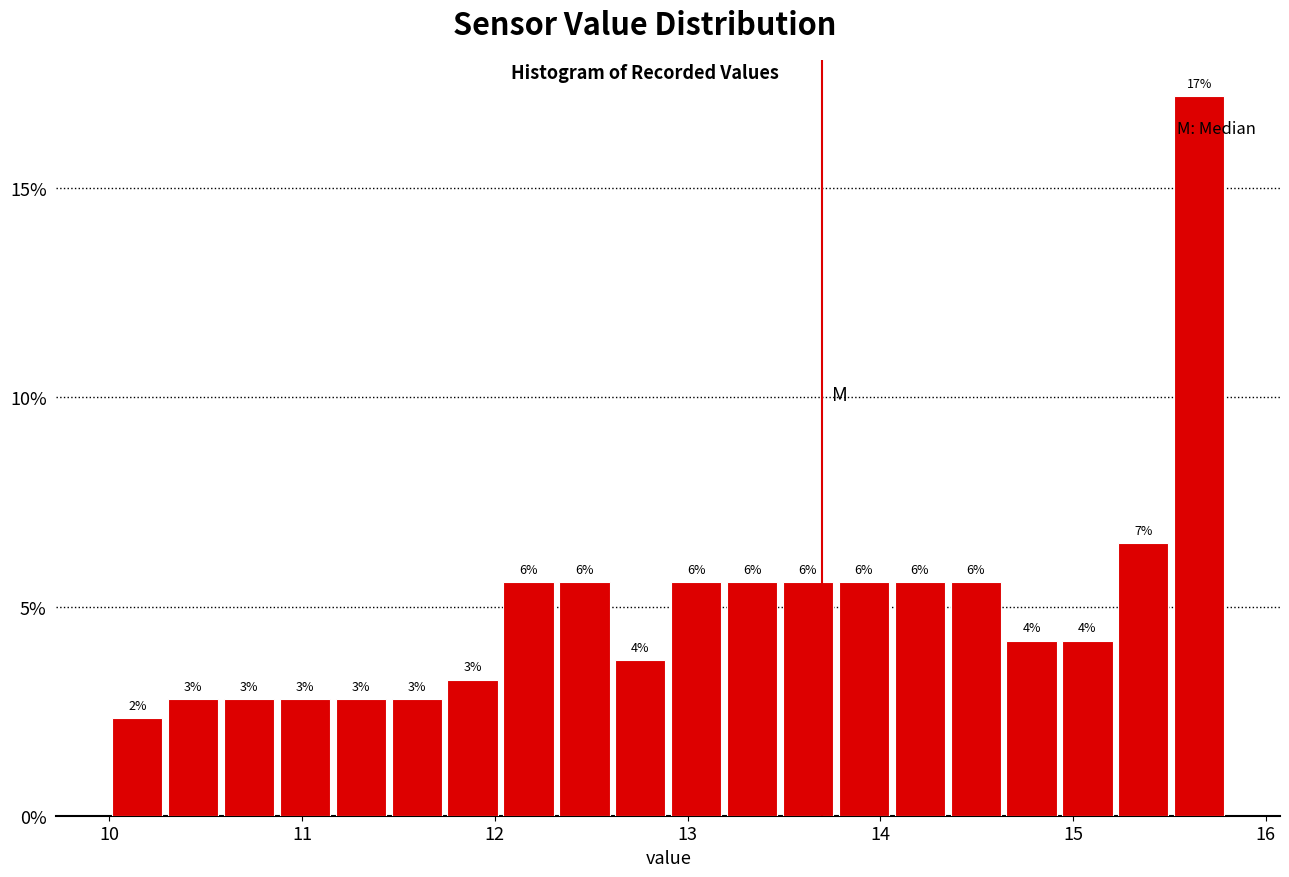

Around what value on the x-axis is the tallest bar? Give the approximate position of its centre, as read against the axis.

15.7